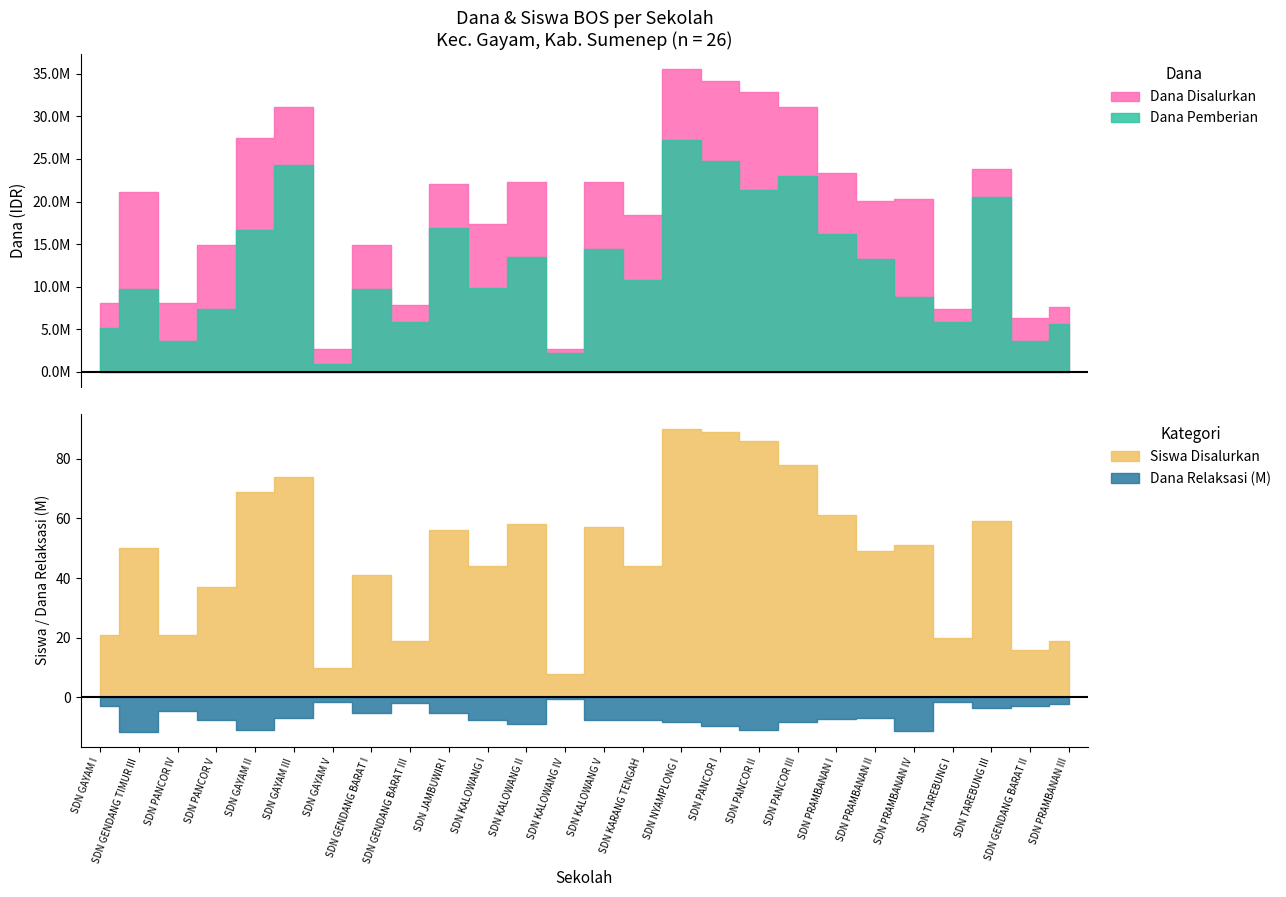

Which series has the widest spread of values?

Dana Disalurkan